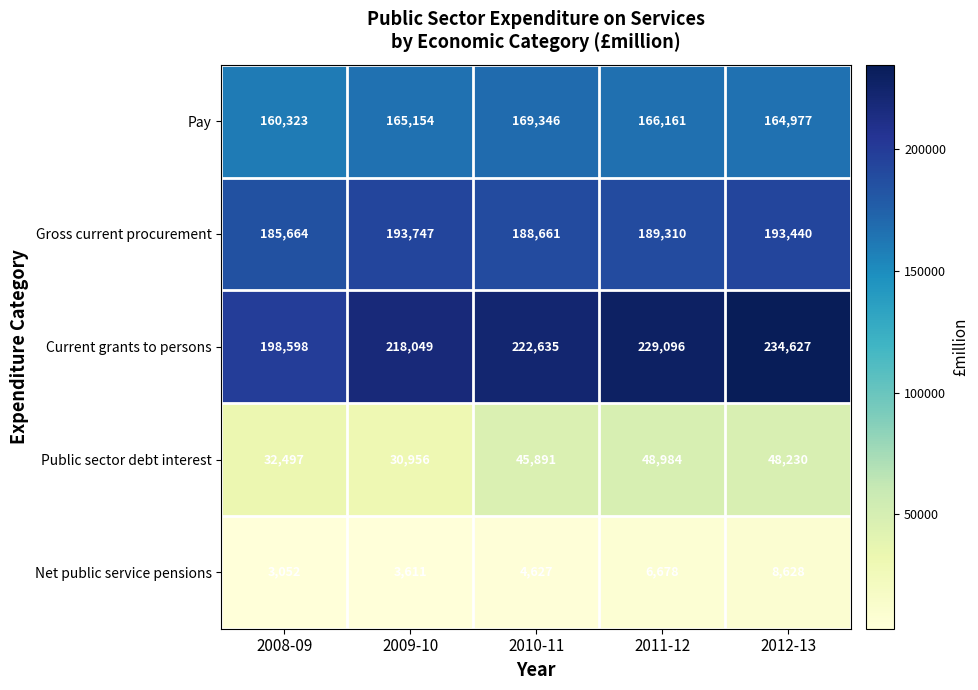

What value does the Public sector debt interest series have at 2012-13?

48230